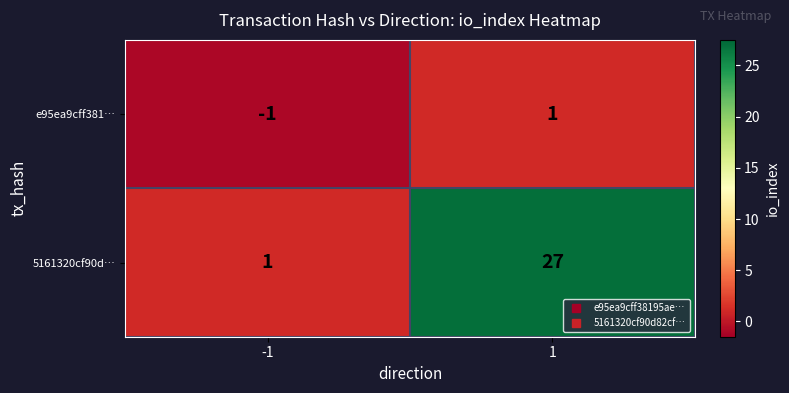

At how many categories does at least one series exceed 17?

1